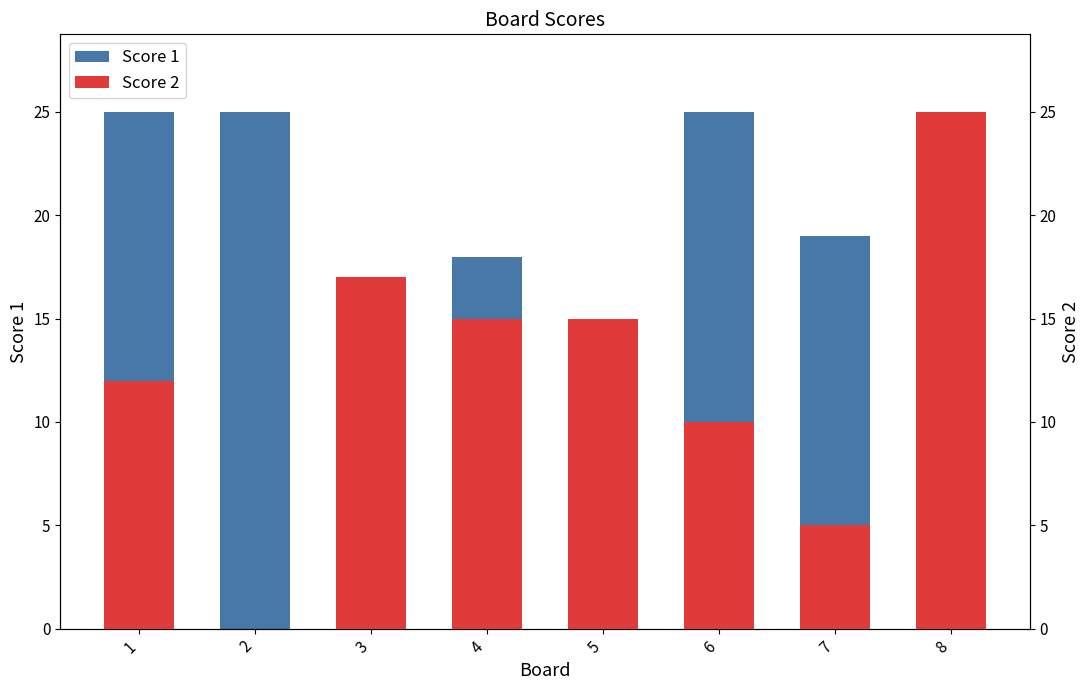

Rank the categories by Score 1 value from highest to lowest.

1, 2, 6, 7, 4, 5, 3, 8